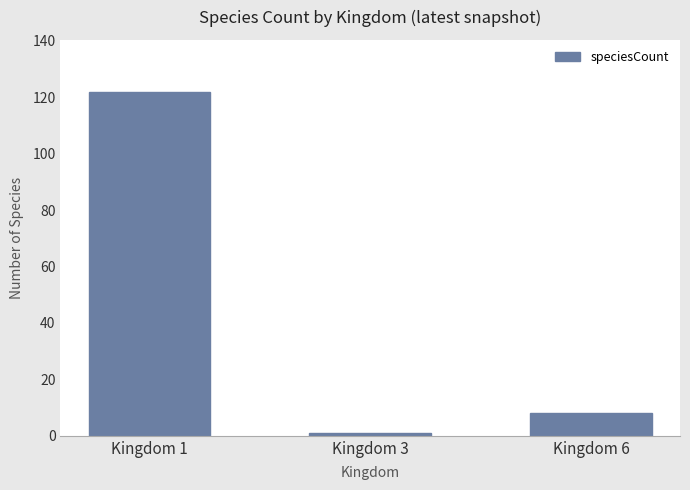

What is the maximum value shown in the chart?

122